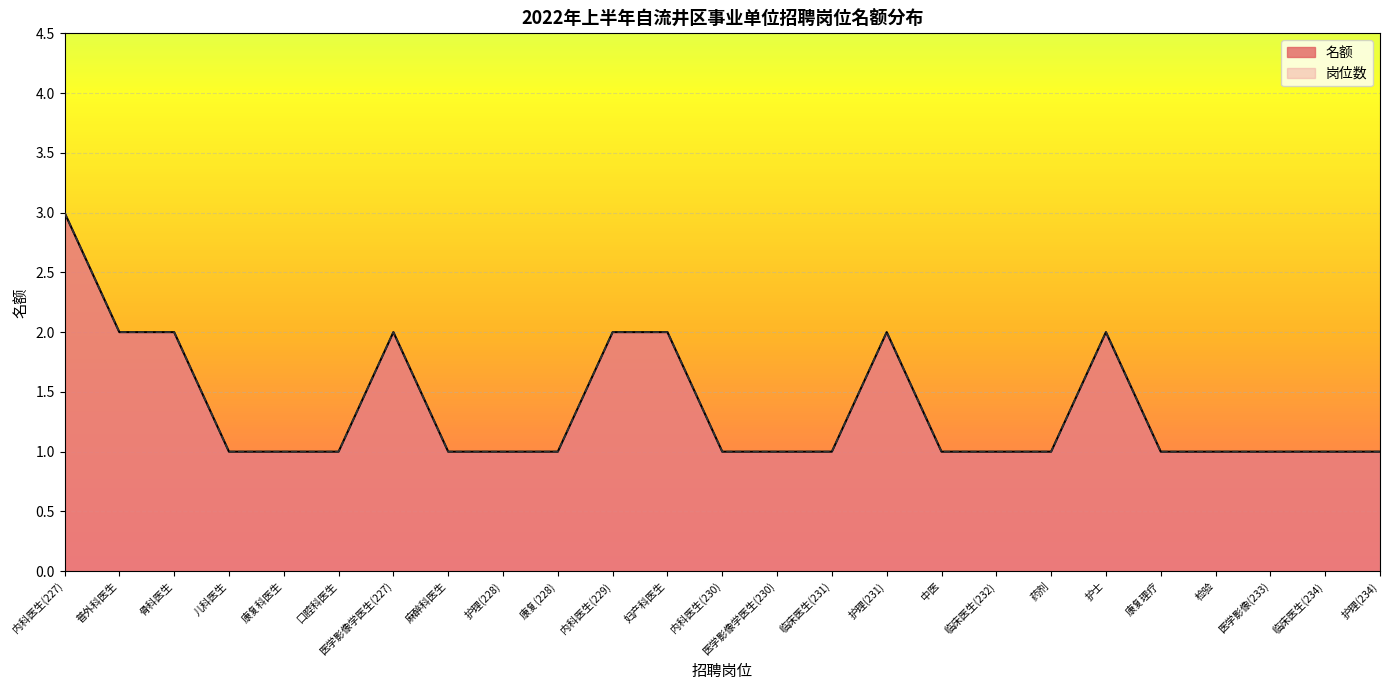

Is it true that 名额 equals 1 at 康复理疗?

True